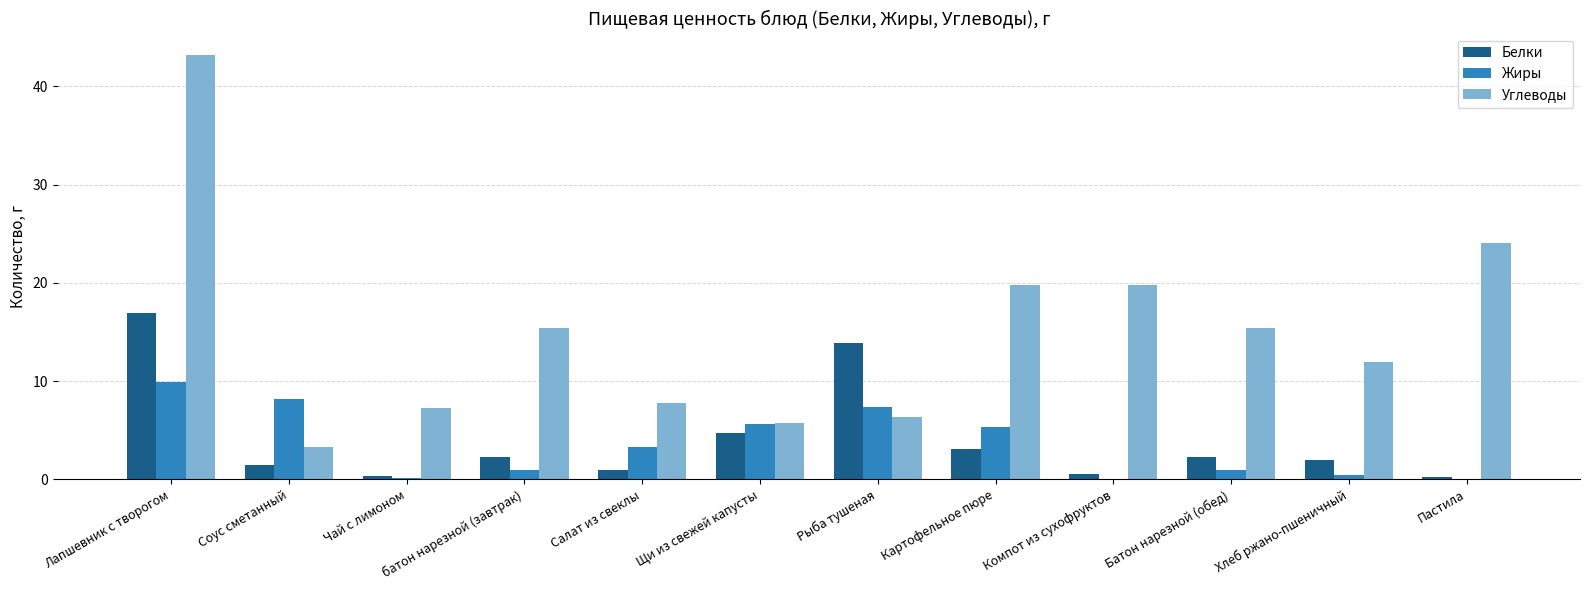

At which category does the chart reach its peak across all series?

Лапшевник с творогом